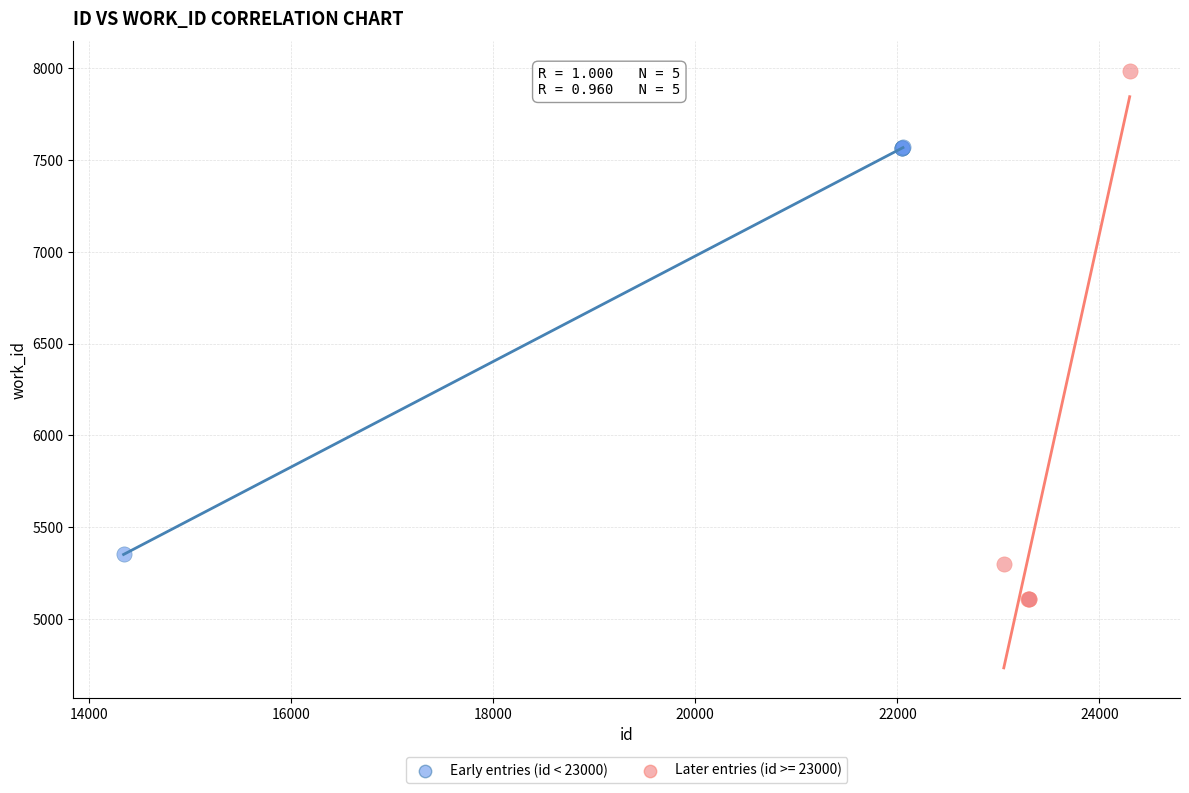

Which series reaches the minimum Y coordinate?

Later entries (id >= 23000)